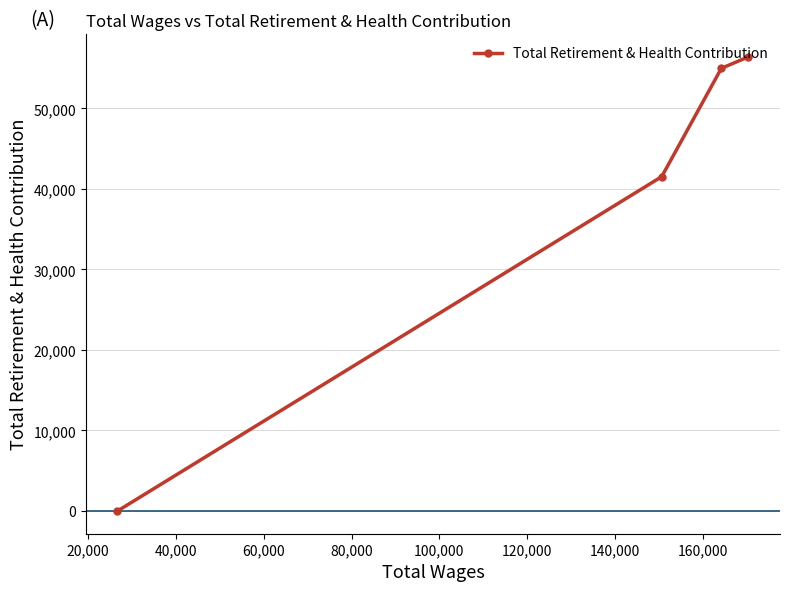

What is the average value?

38229